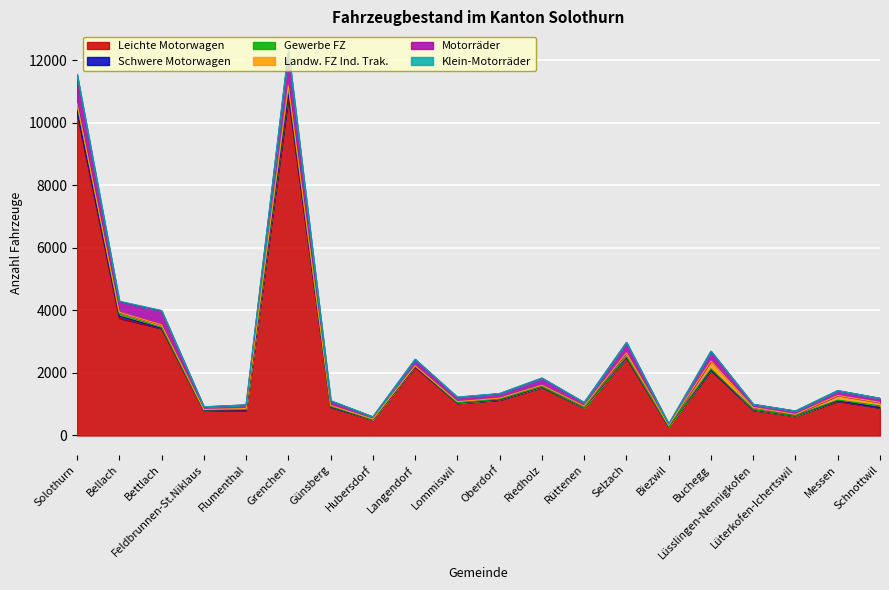

True or false: Motorräder and Klein-Motorräder intersect in this chart.

False